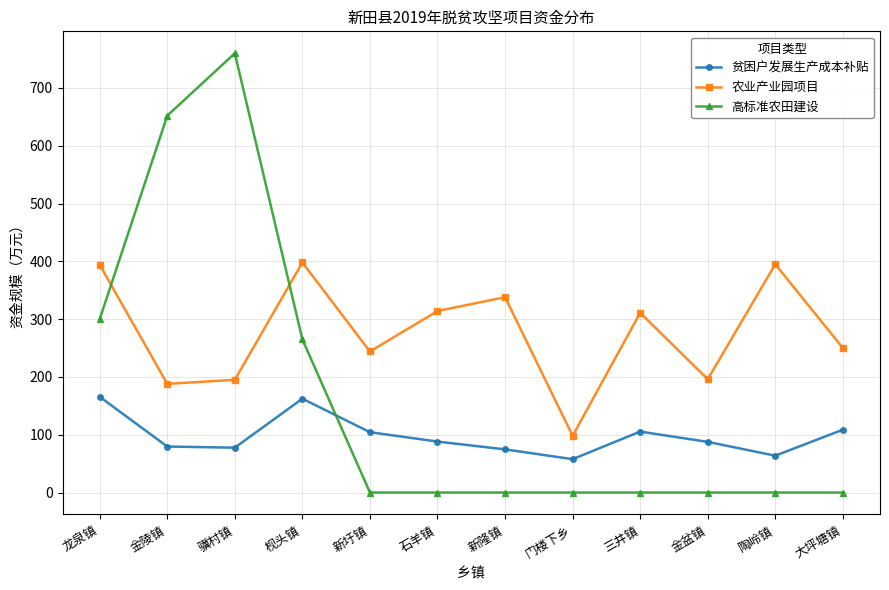

The value of 高标准农田建设 at 骥村镇 is 760.0. True or false?

True